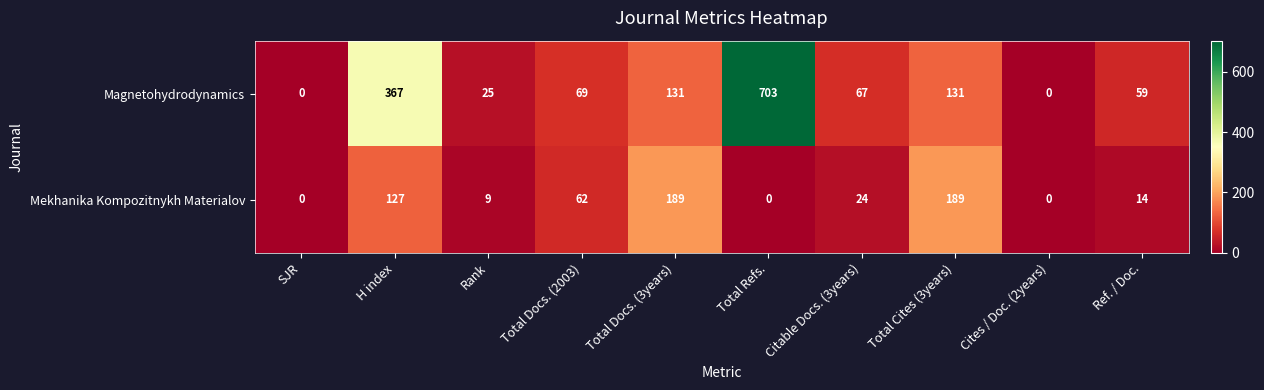

Which series changed the most between SJR and Total Refs.?

Magnetohydrodynamics